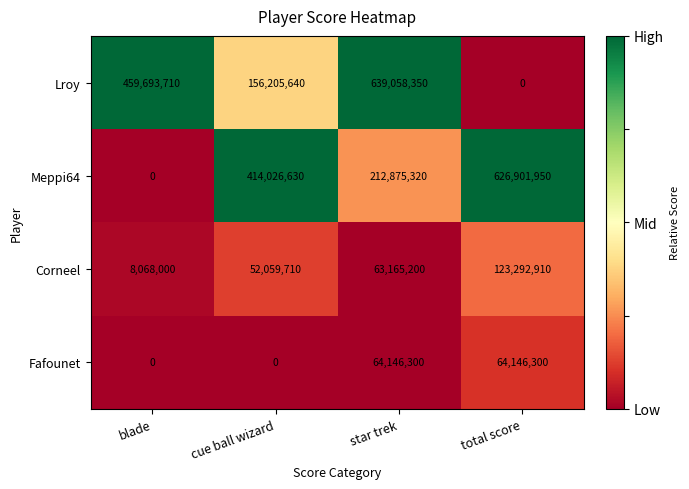

The Corneel series shows 52059710 at cue ball wizard. True or false?

True